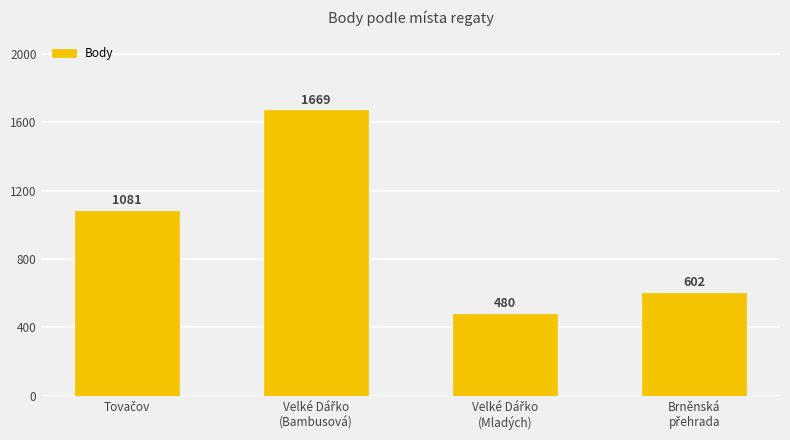

Rank the categories by value from lowest to highest.

Velké Dářko
(Mladých), Brněnská
přehrada, Tovačov, Velké Dářko
(Bambusová)